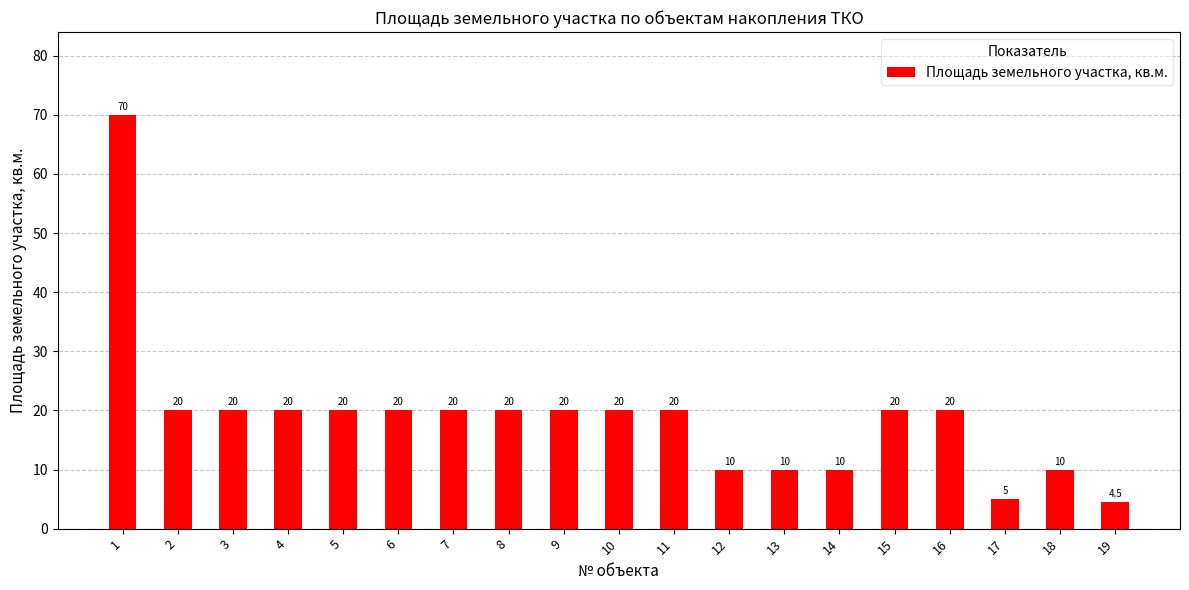

True or false: the data shows 5.0 at 17.

True